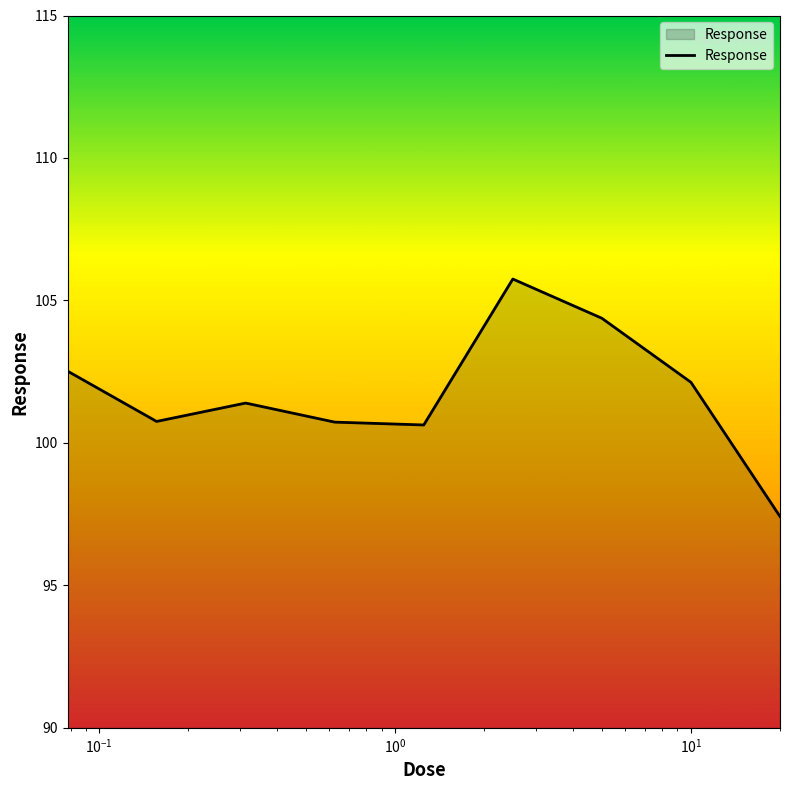

What is the average value?

101.7